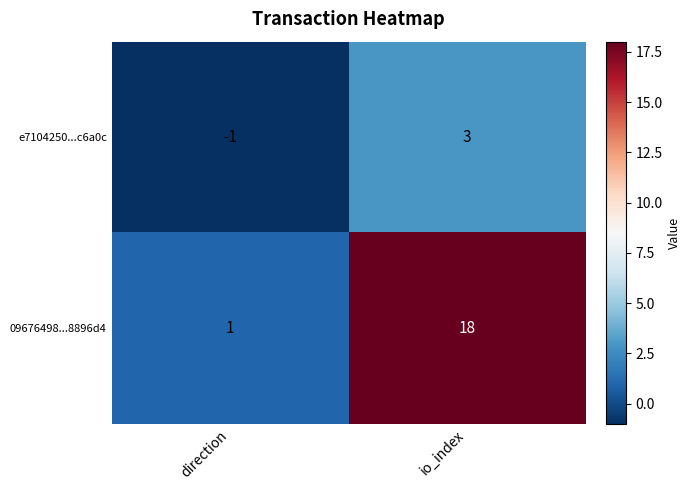

What is the difference between the maximum and minimum values in the 09676498...8896d4 series?

17